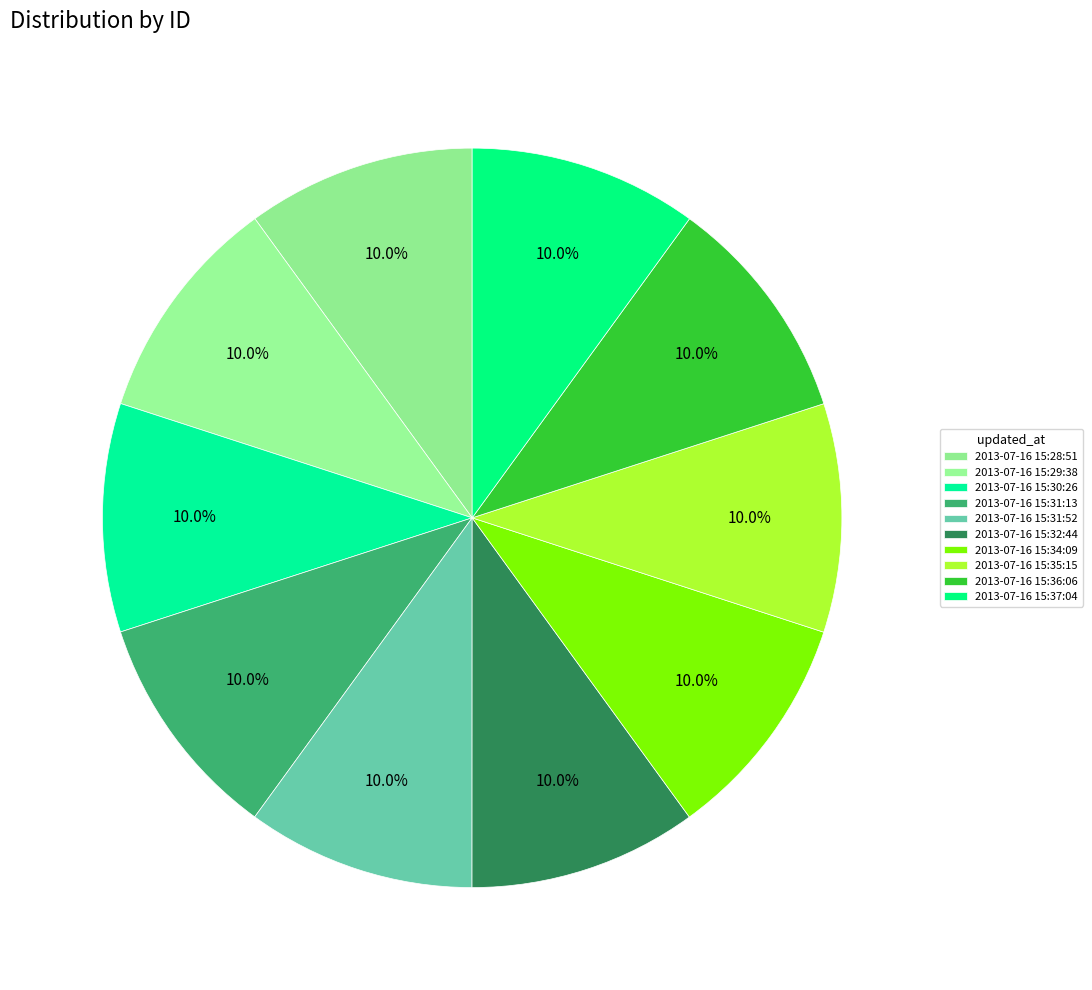

What is the smallest slice in the pie chart?

2013-07-16 15:28:51